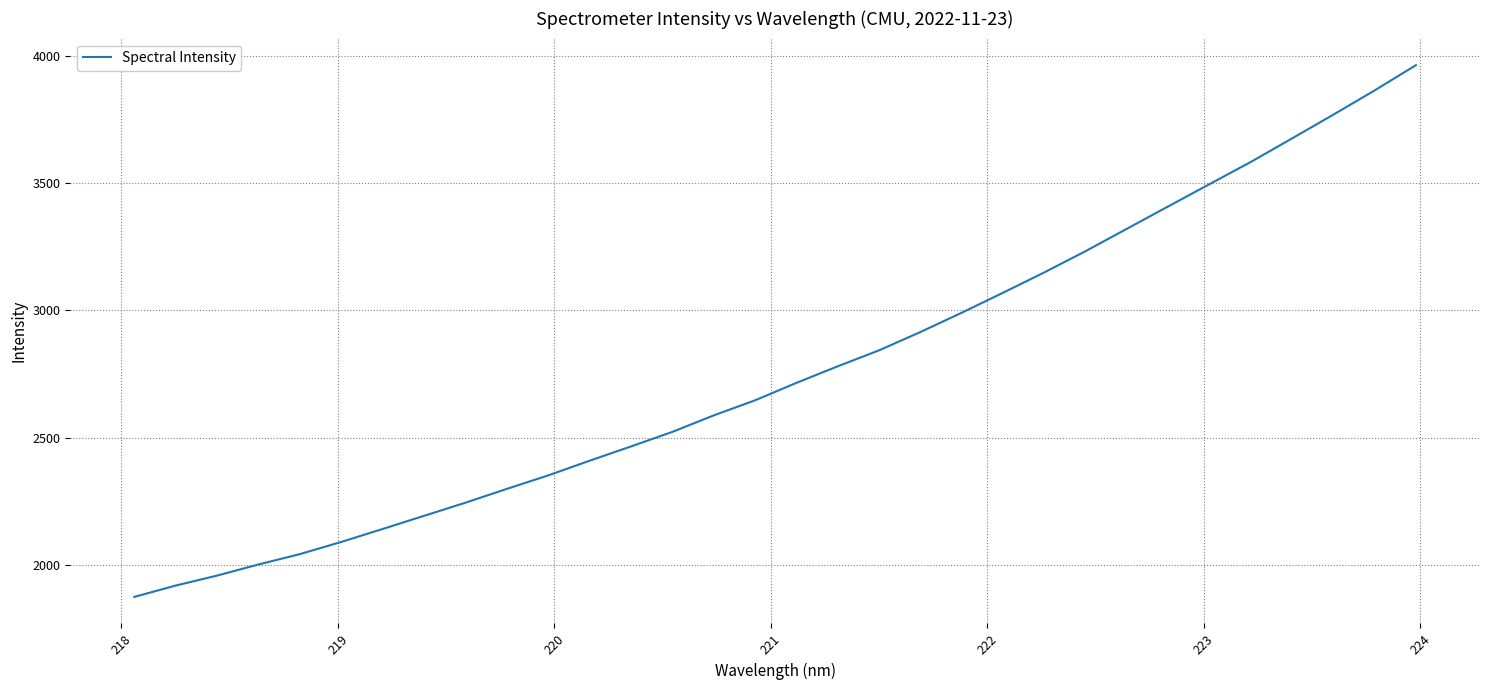

What is the smallest value displayed?

1874.3